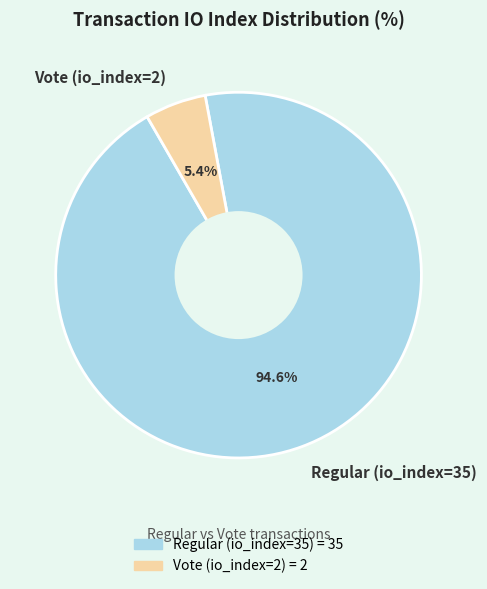

What percentage do Vote (io_index=2) and Regular (io_index=35) together represent?

100.0%